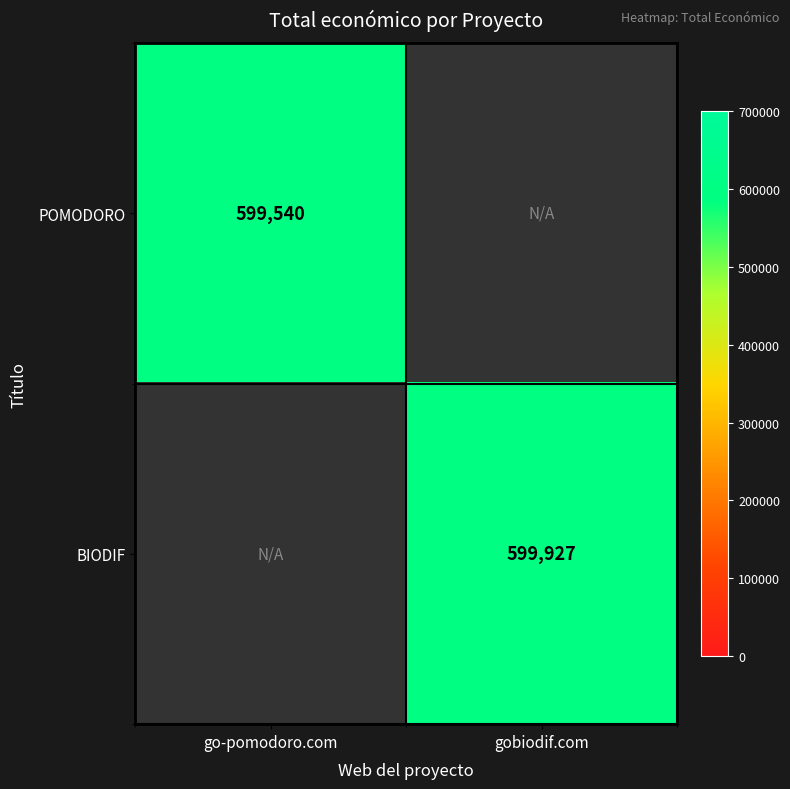

The value of POMODORO at go-pomodoro.com is 599540. True or false?

True